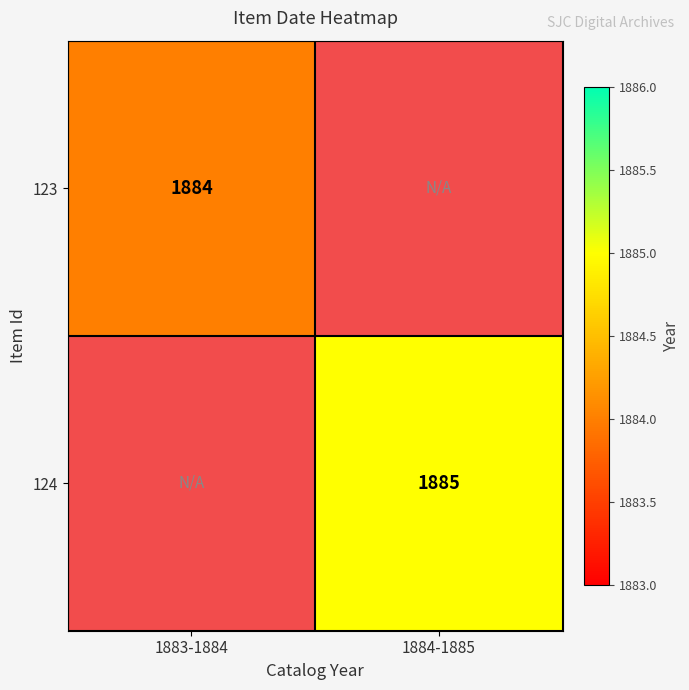

True or false: 124 has a value of 601 at 1884-1885.

False